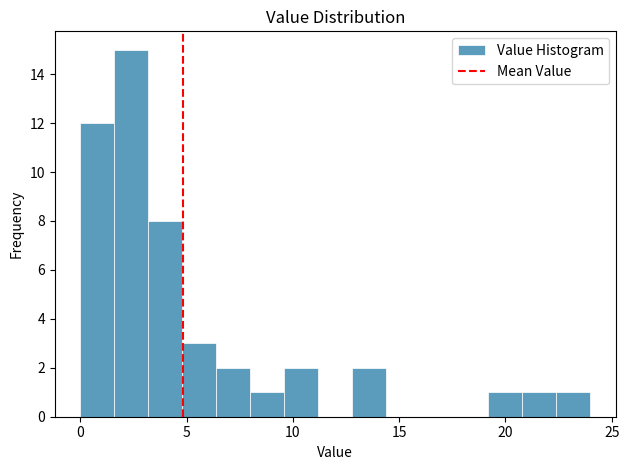

Read against the x-axis, roughly where is the centre of the tallest bar?

2.5